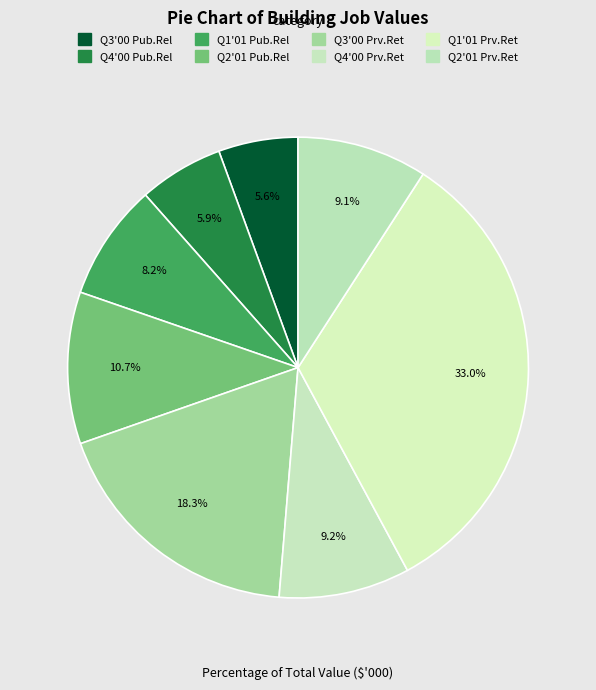

Count the number of slices in the pie.

8